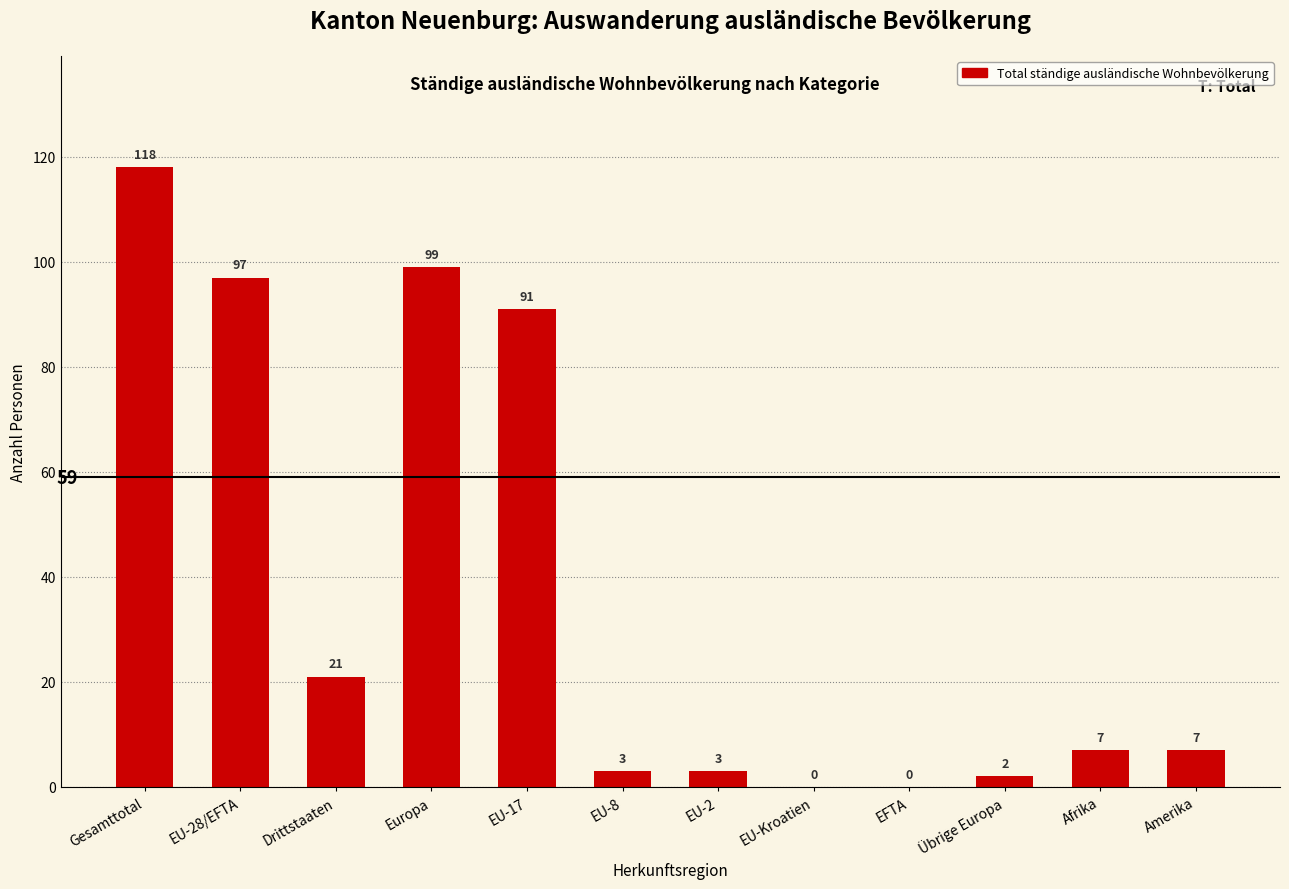

Which category has the highest value across all series?

Gesamttotal